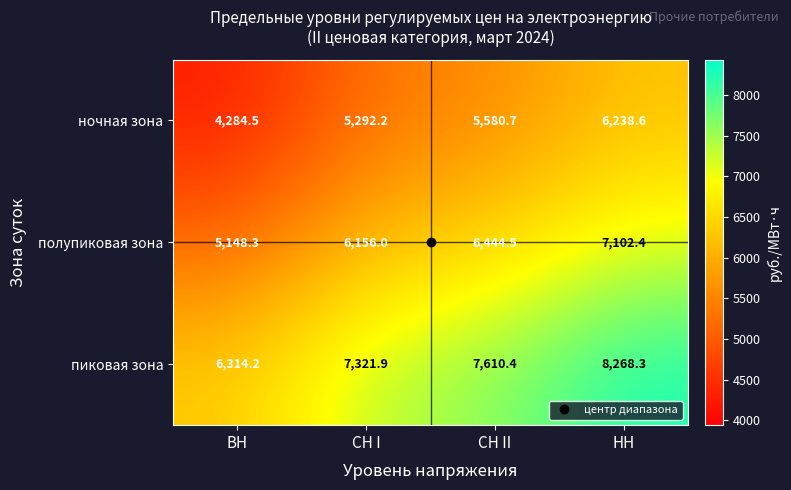

True or false: полупиковая зона has a value of 7102.4 at НН.

True